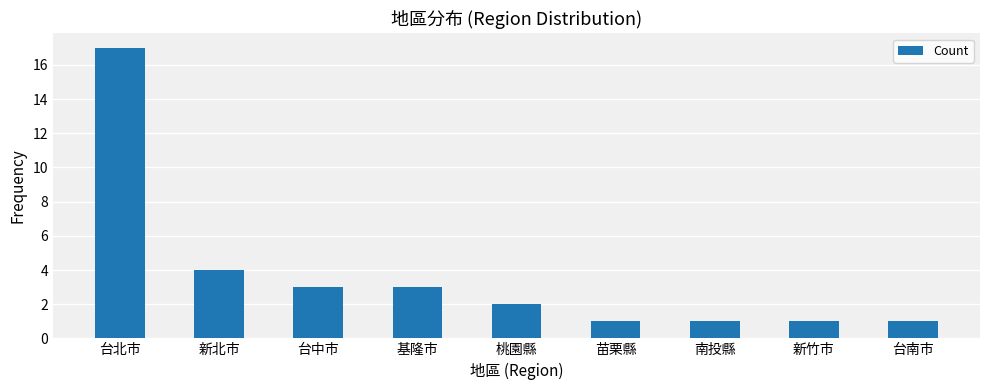

What is the ratio of the value at 南投縣 to the value at 台中市?

0.3